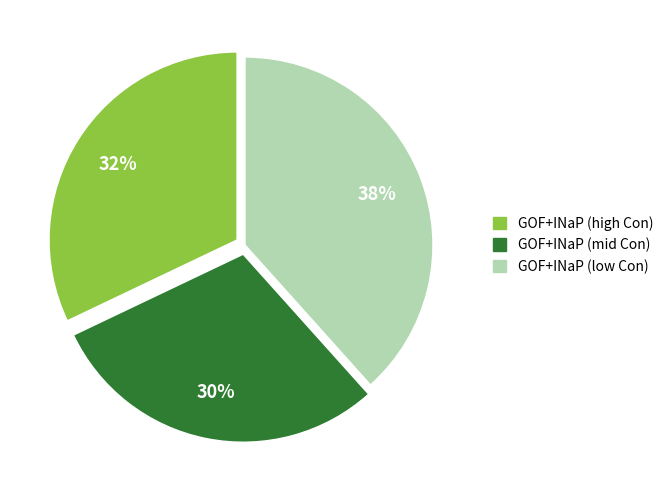

Is the sum of GOF+INaP (mid Con) and GOF+INaP (high Con) greater than half?

Yes